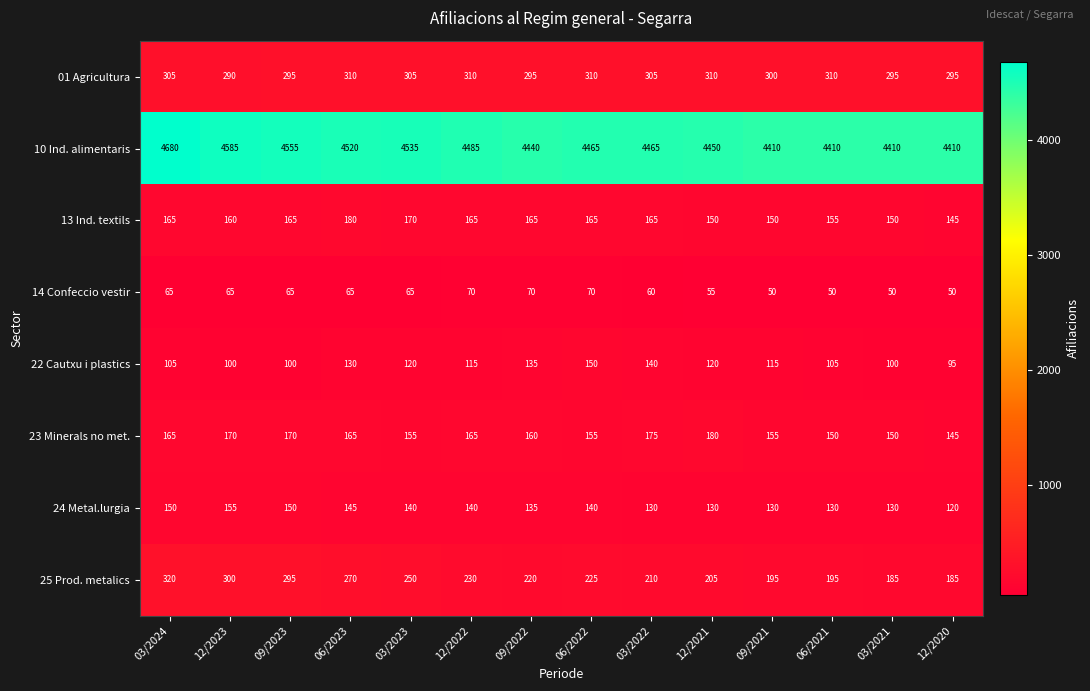

What is the maximum value for 23 Minerals no met.?

180